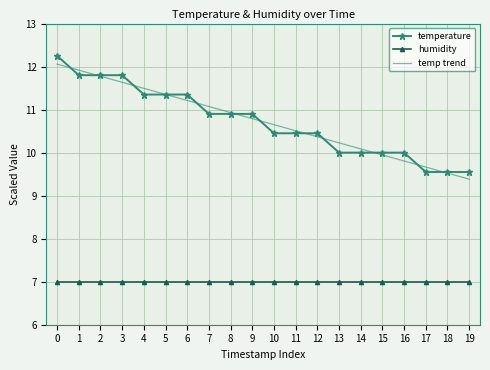

What is the highest value of the humidity series?

7.0